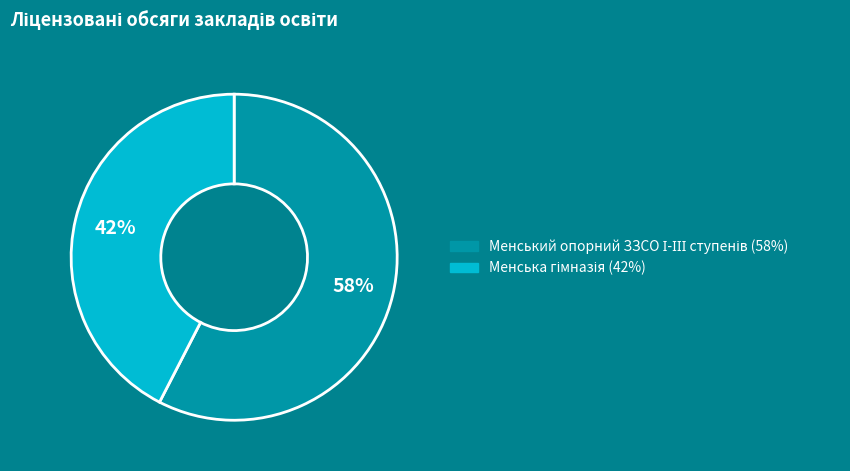

Does any single category account for the majority?

Yes